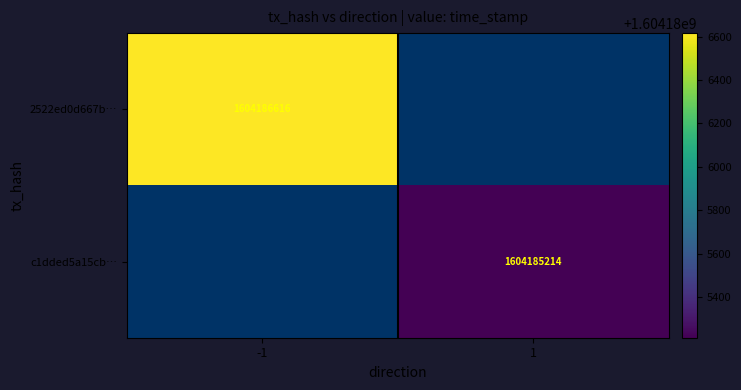

Which has a higher value, time_stamp or direction?

time_stamp